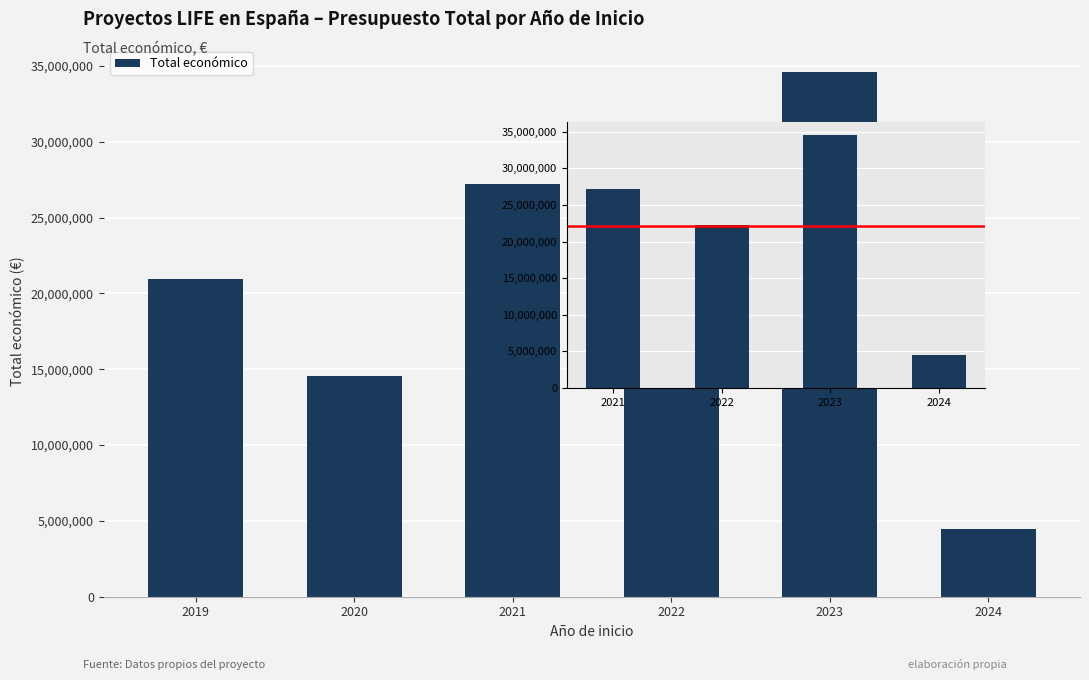

What is the sum of all values?

124013984